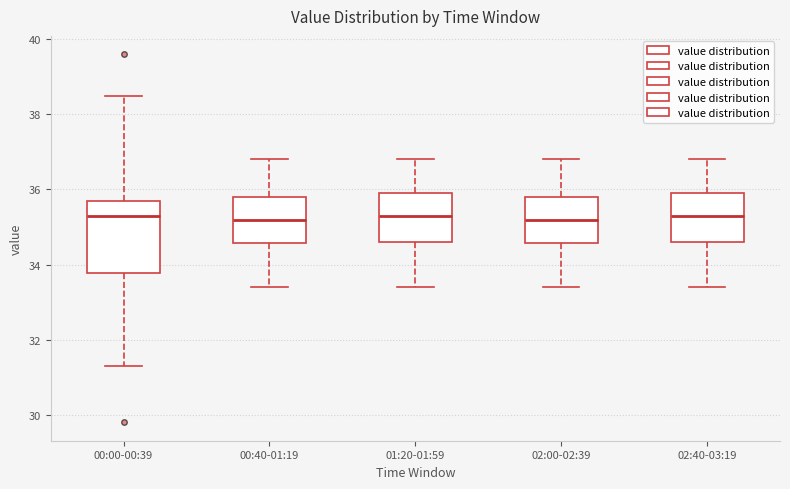

Reading left to right, transcribe this box plot: for each box, give where its median line is, the range the box spans, and where its two whiskers end, as read against the y-axis. The values are not printed on the chart, so give them approximately, as read against the axis.

00:00-00:39: median 35.4, box 33.8 to 35.8, whiskers 31.4 to 38.6
00:40-01:19: median 35.2, box 34.6 to 35.8, whiskers 33.4 to 36.8
01:20-01:59: median 35.4, box 34.6 to 36.0, whiskers 33.4 to 36.8
02:00-02:39: median 35.2, box 34.6 to 35.8, whiskers 33.4 to 36.8
02:40-03:19: median 35.4, box 34.6 to 36.0, whiskers 33.4 to 36.8